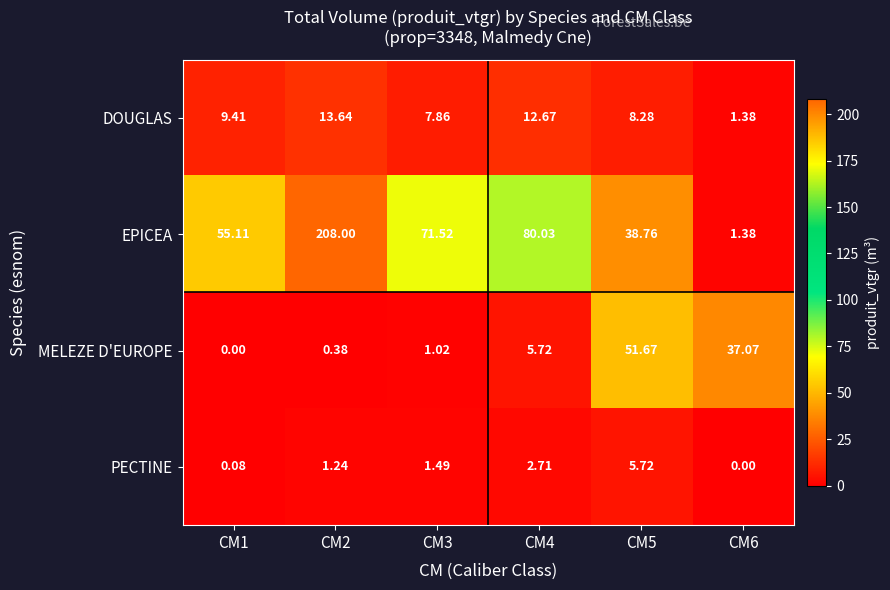

Which series has the largest total across all categories?

EPICEA